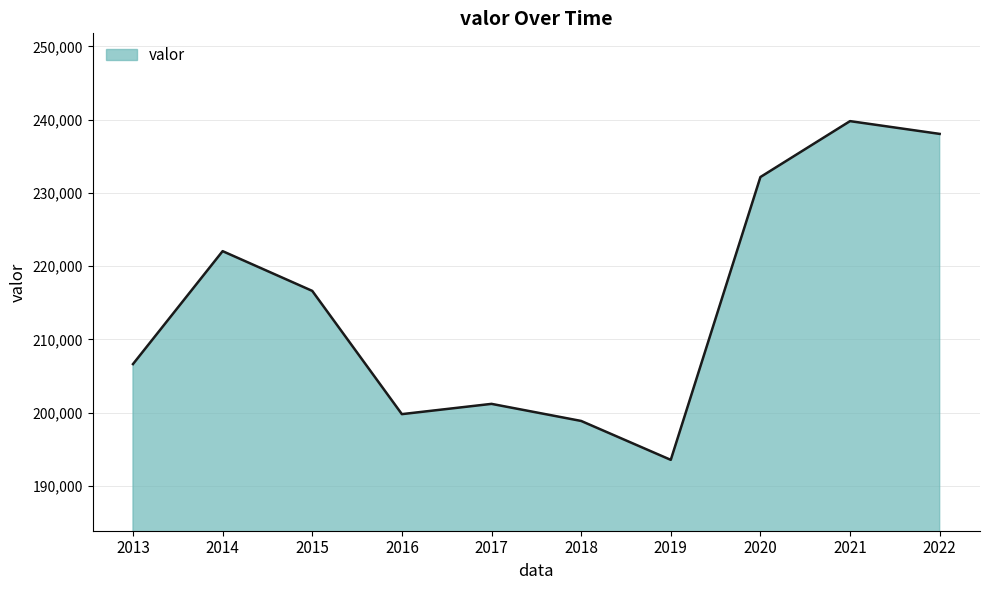

Does the chart have visible grid lines?

Yes